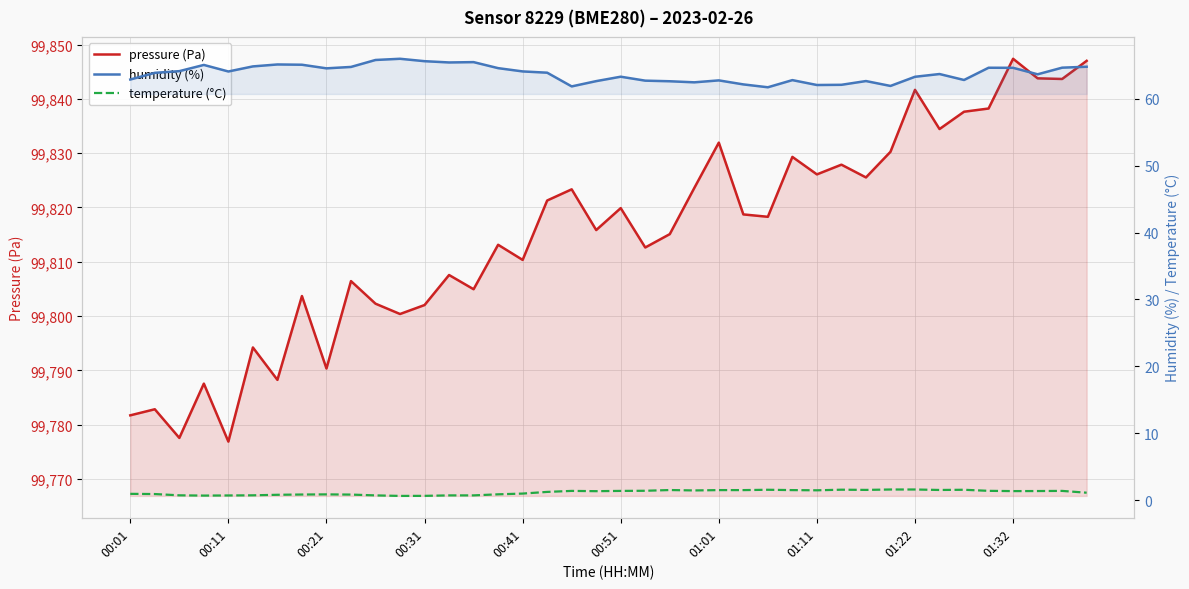

What is the highest value of the humidity (%) series?

66.0